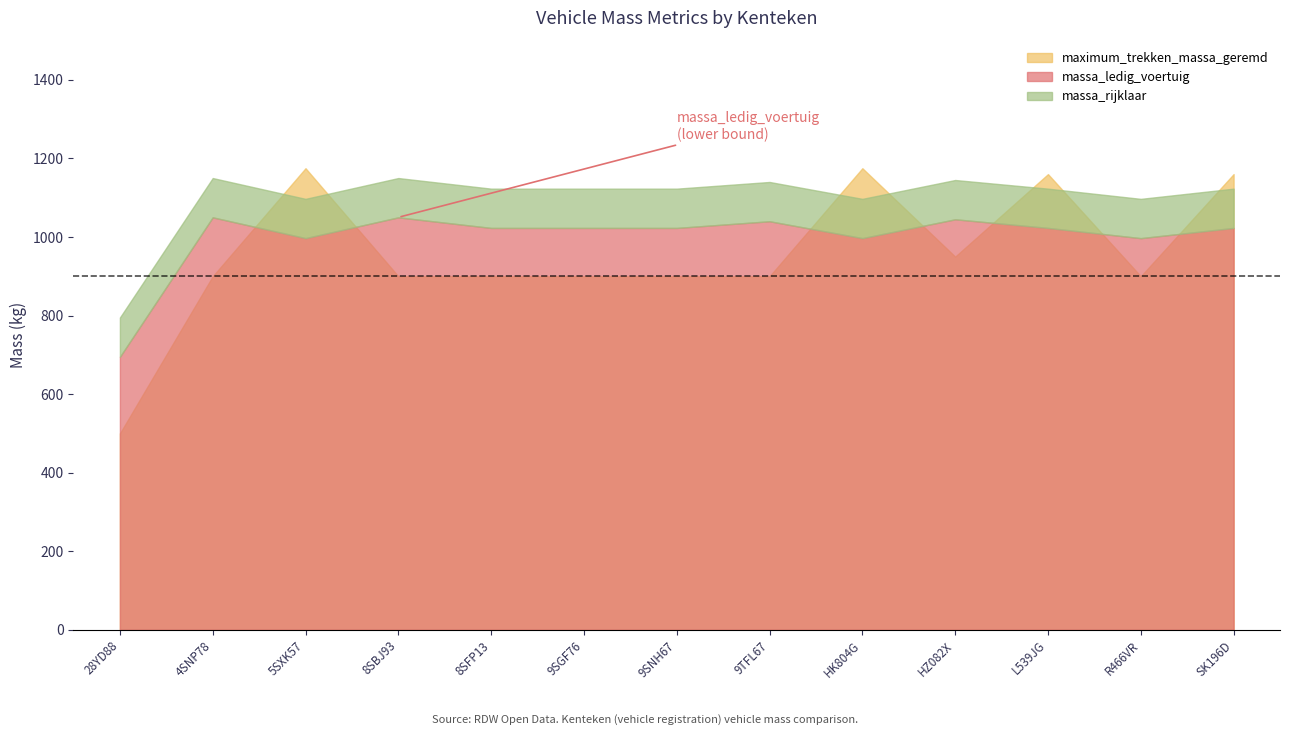

How many series are shown in this chart?

3